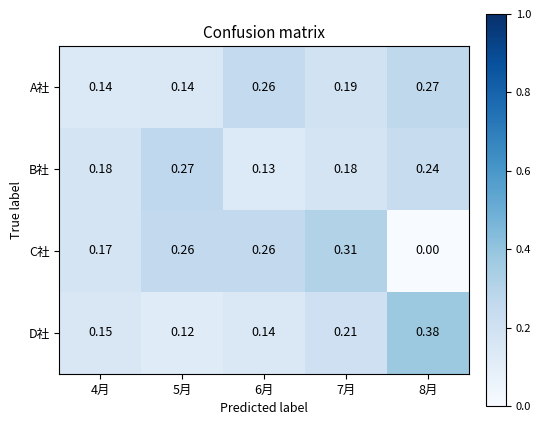

Which series has the widest spread of values?

C社